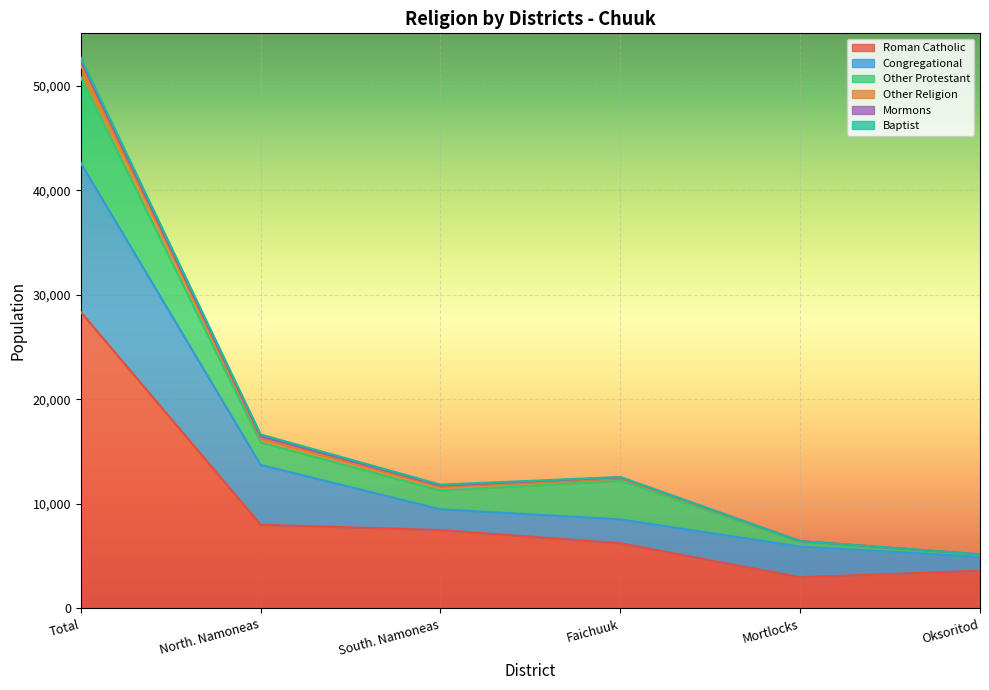

The value of Roman Catholic at Oksoritod is 3614. True or false?

True